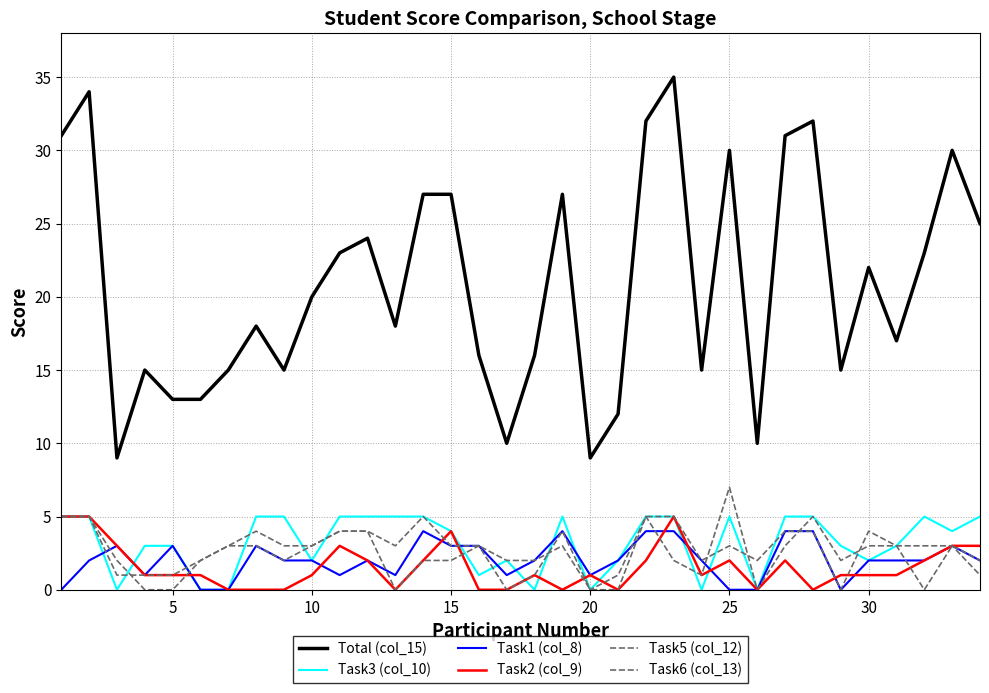

Does the chart have visible grid lines?

Yes